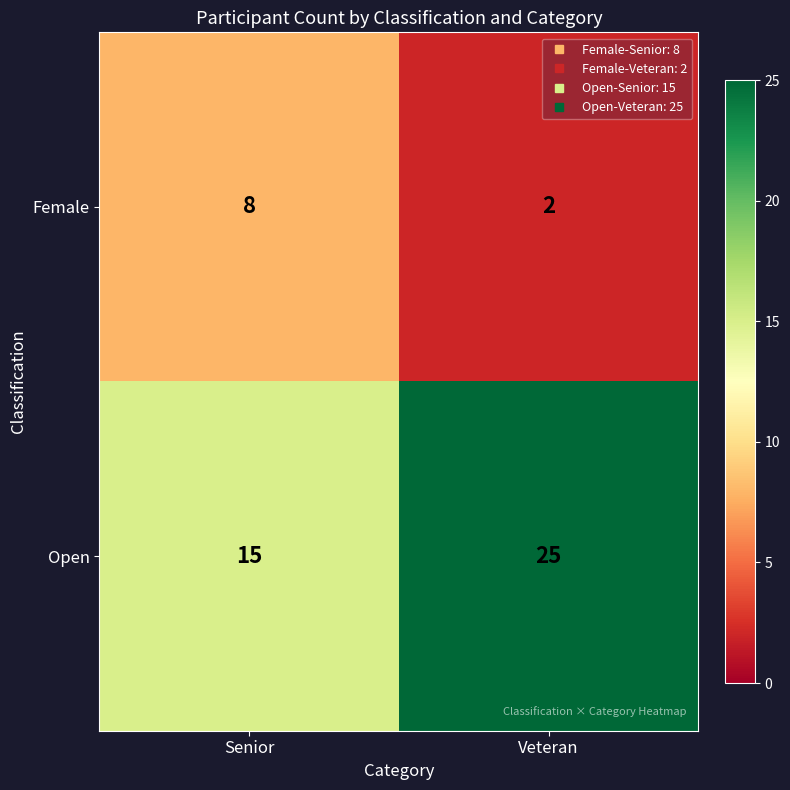

Rank the series at Veteran from highest to lowest value.

Open, Female